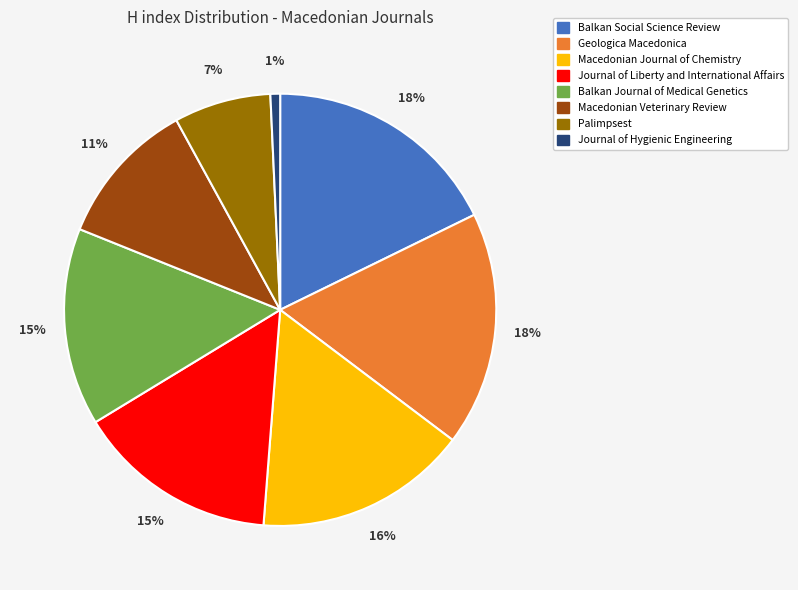

Which has a higher value, Palimpsest or Journal of Liberty and International Affairs?

Journal of Liberty and International Affairs